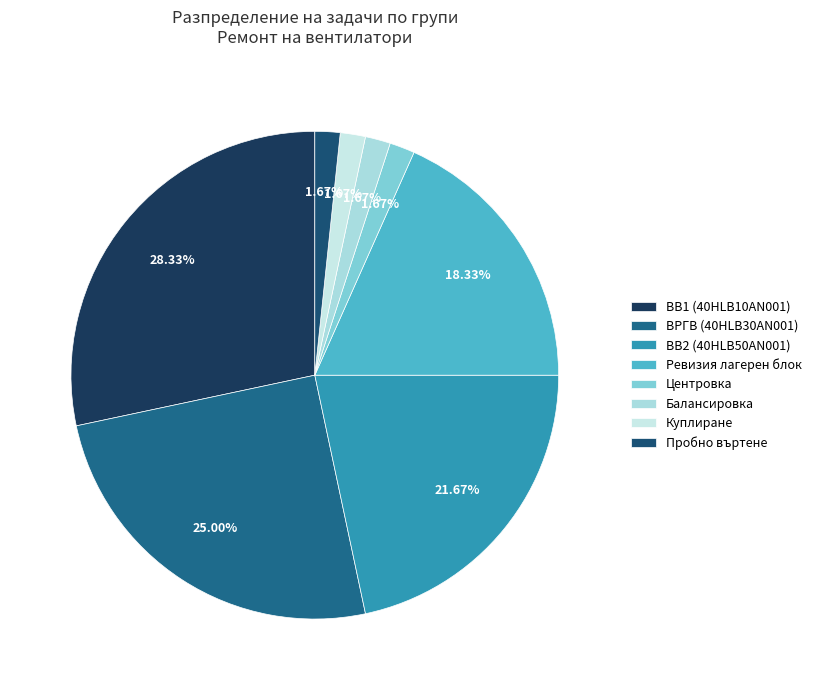

What is the largest slice in the pie chart?

ВВ1 (40HLB10AN001)